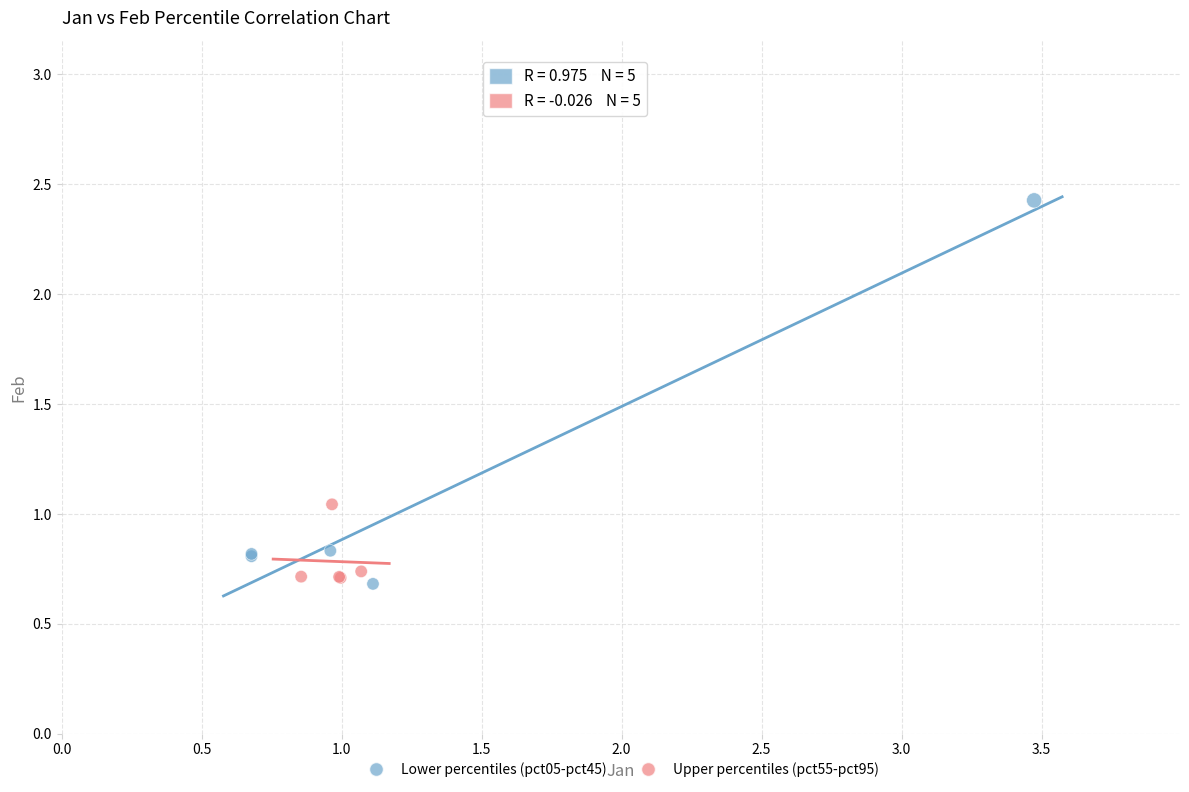

Which series contains the highest Y value?

Lower percentiles (pct05-pct45)